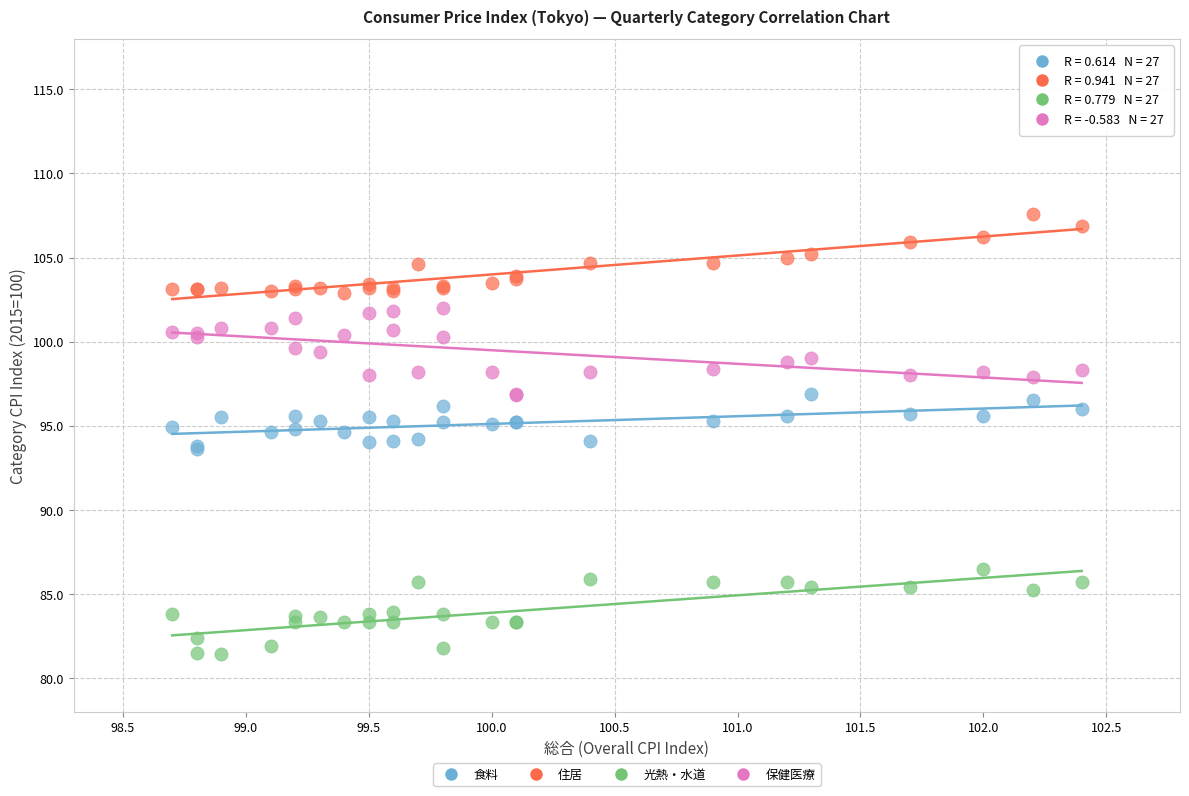

What is the X range (max minus min) for the scatter plot?

3.7